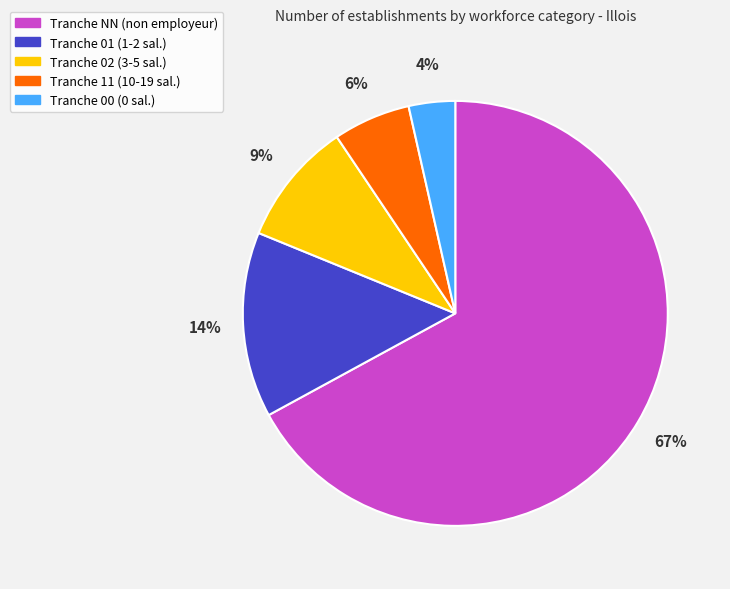

To the nearest percent, what is the average slice percentage?

20%